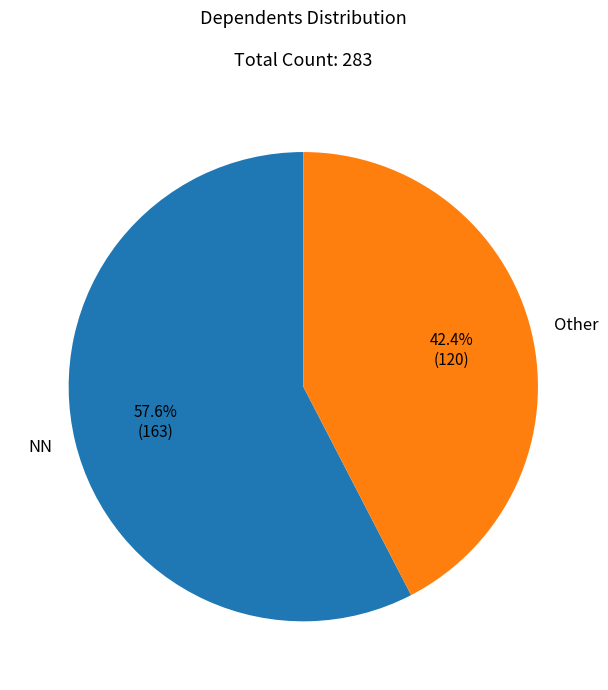

Which slice represents more than half of the pie?

NN